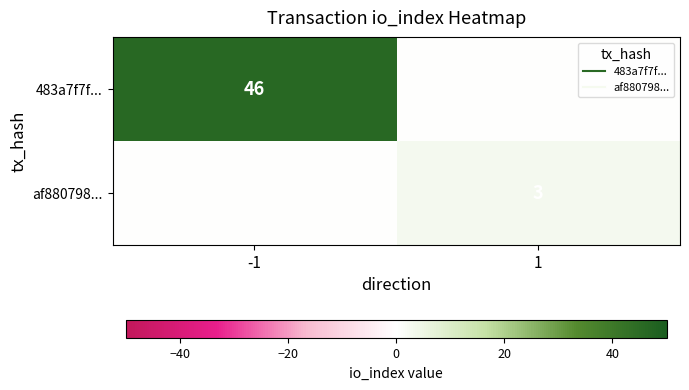

What is the difference between the maximum and minimum values in the af880798... series?

3